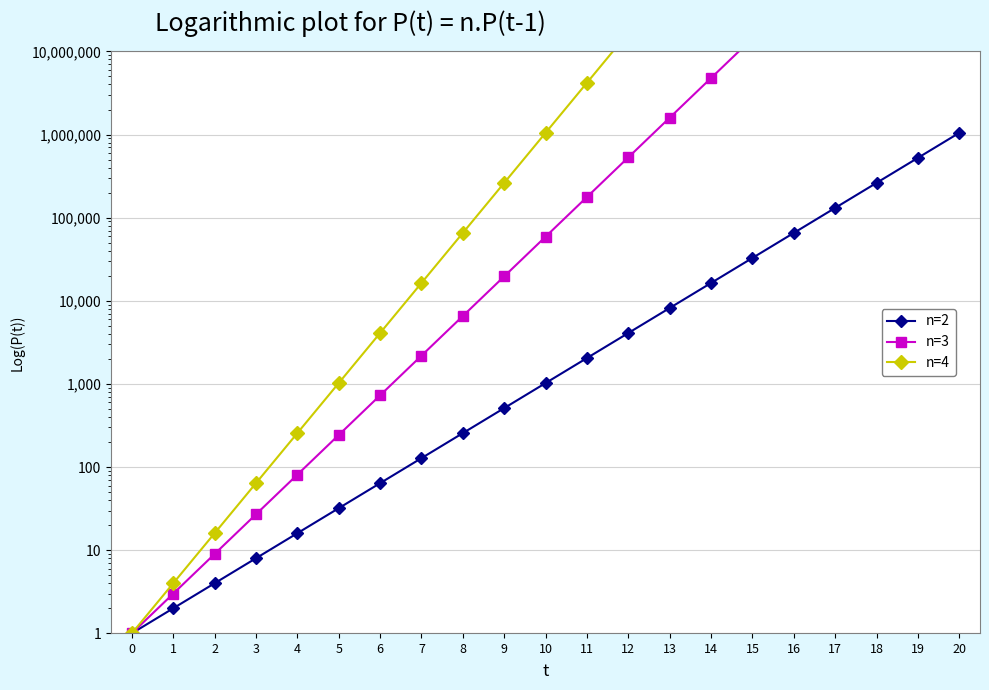

Between 12 and 11, which is larger?

12